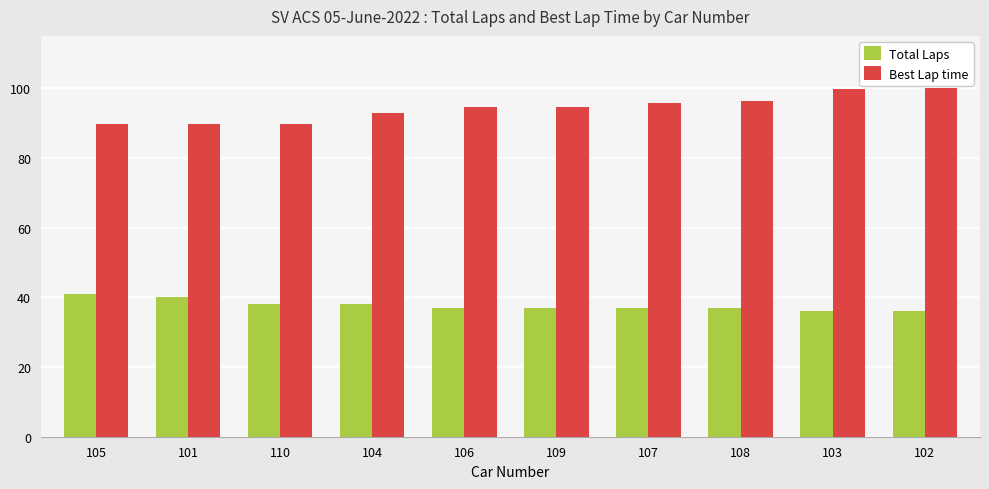

The value of Total Laps at 109 is 37.0. True or false?

True